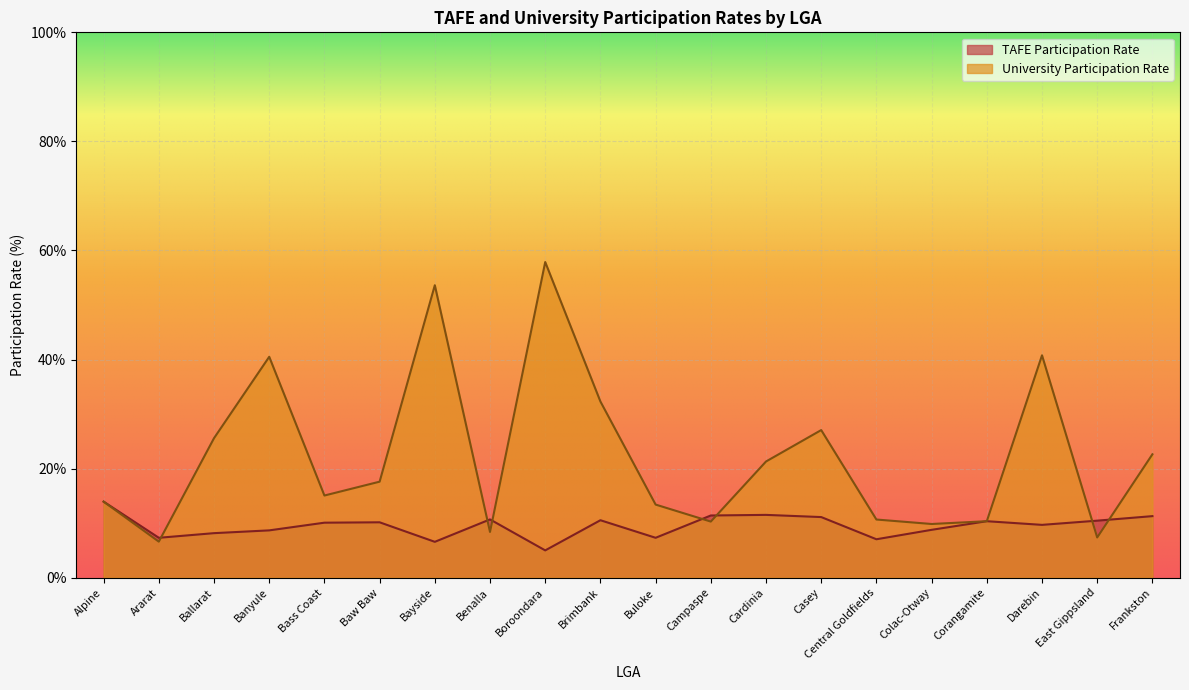

Which series has the largest range (max minus min)?

University Participation Rate